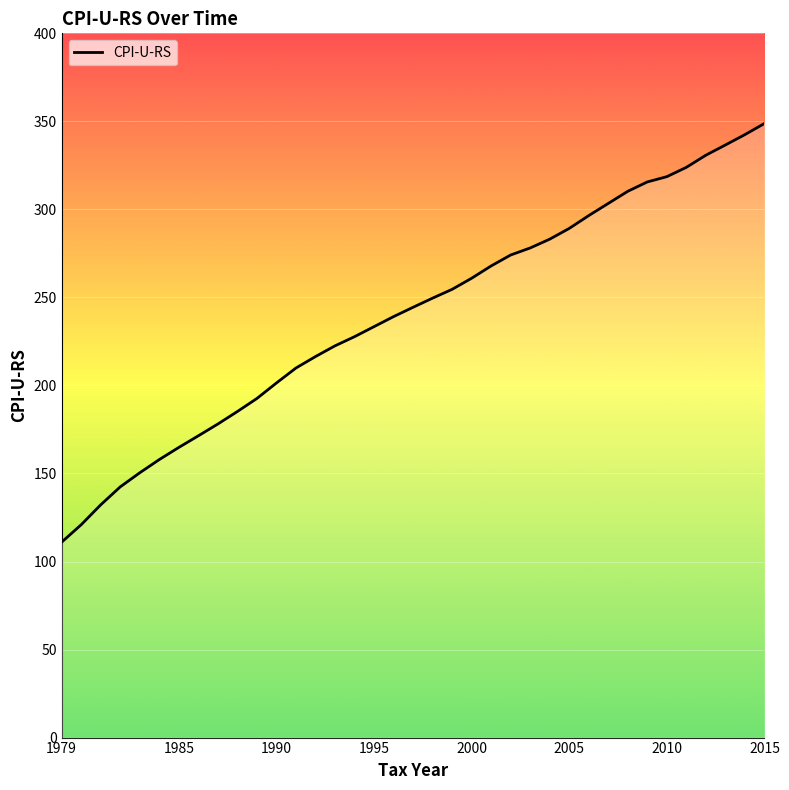

What is the minimum value shown in the chart?

111.0